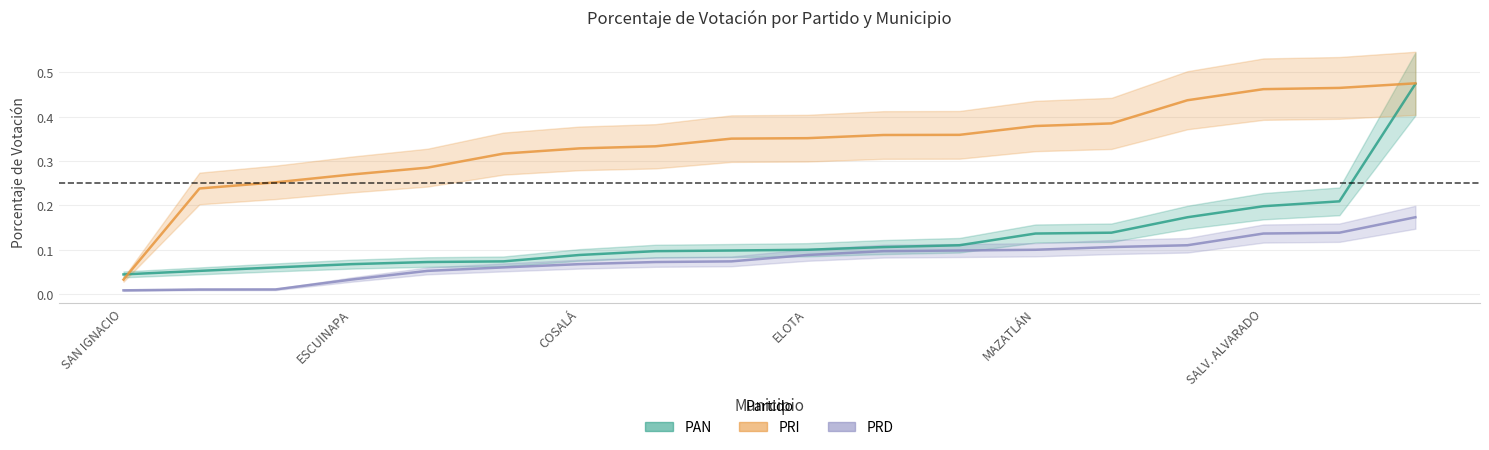

How many times do PAN and PRI cross each other?

1